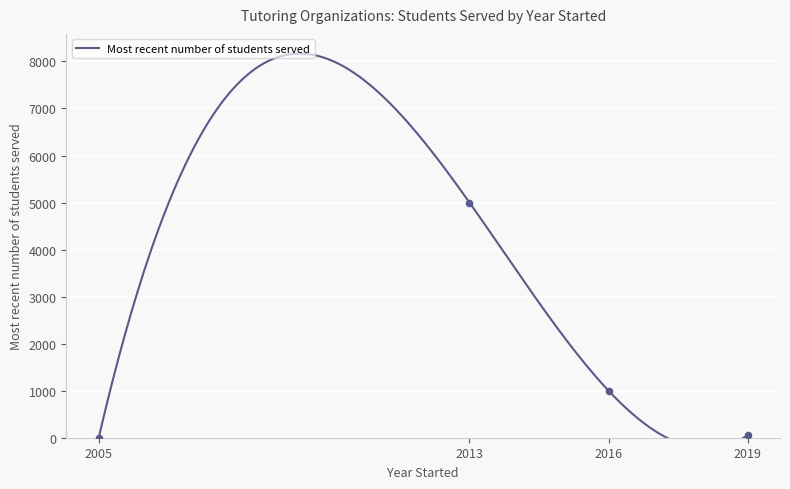

Which has a higher value, 2019 or 2013?

2013